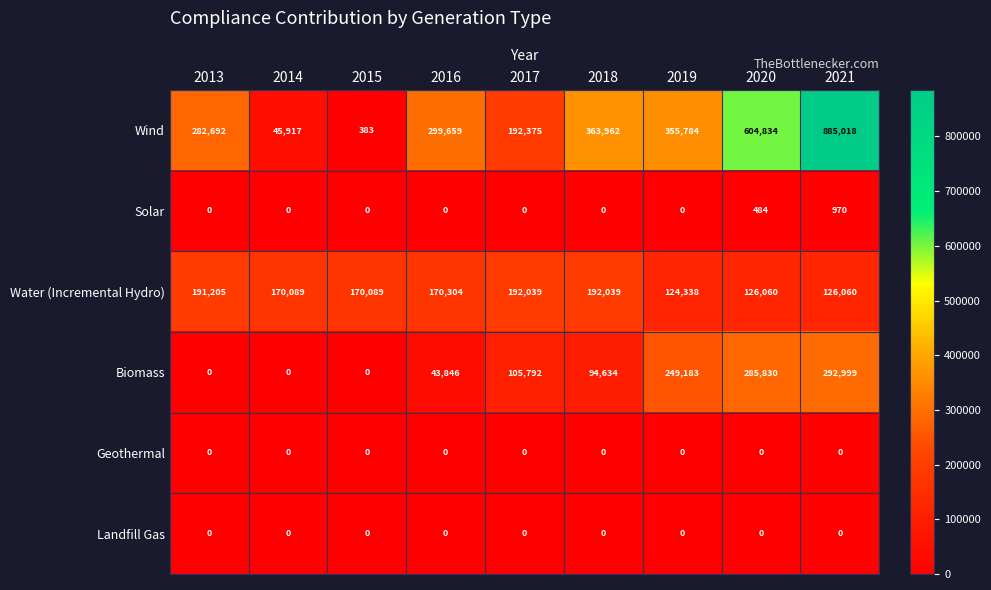

Count the number of data series in this chart.

6